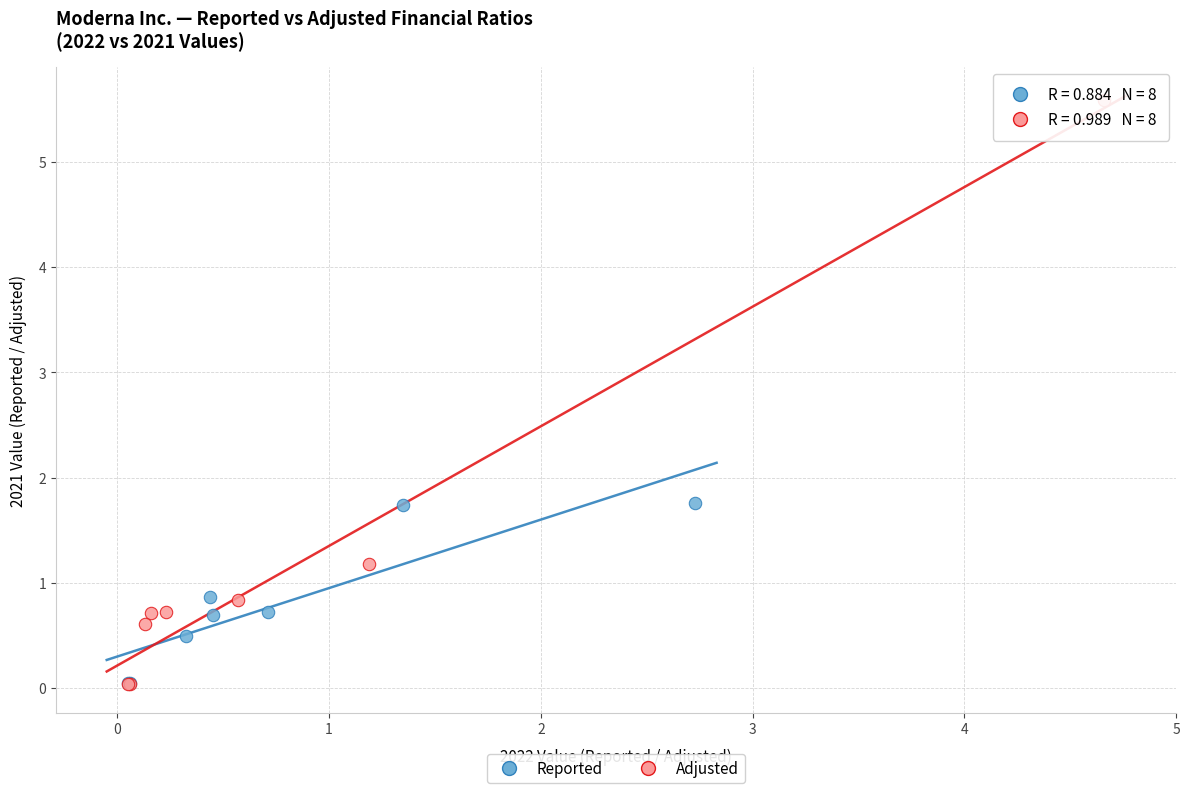

Which series contains the highest Y value?

Adjusted